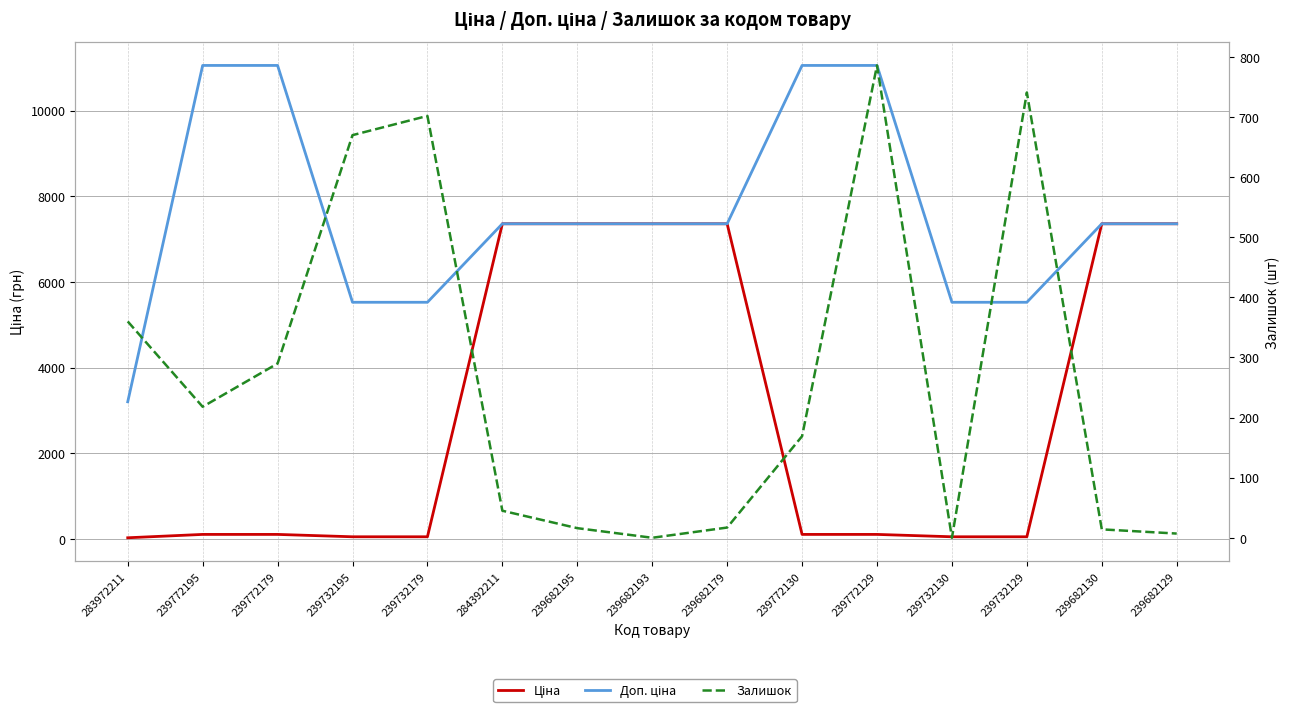

Where does the Ціна series first go above 110?

239772195